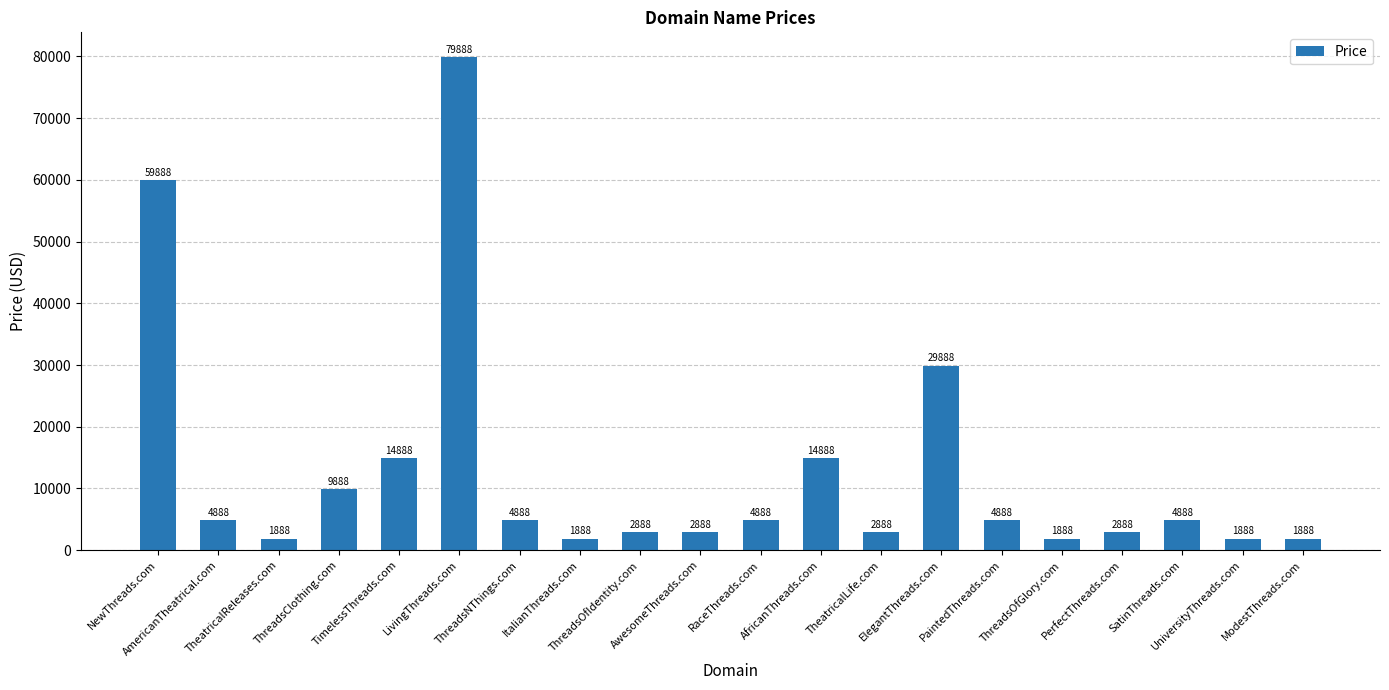

What is the label of the 13th bar from the left?

TheatricalLife.com